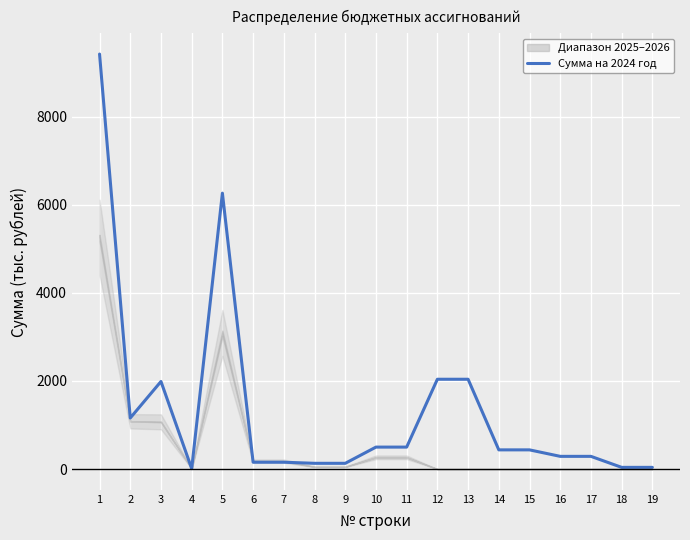

What is the difference between the second highest and second lowest values?

6227.2